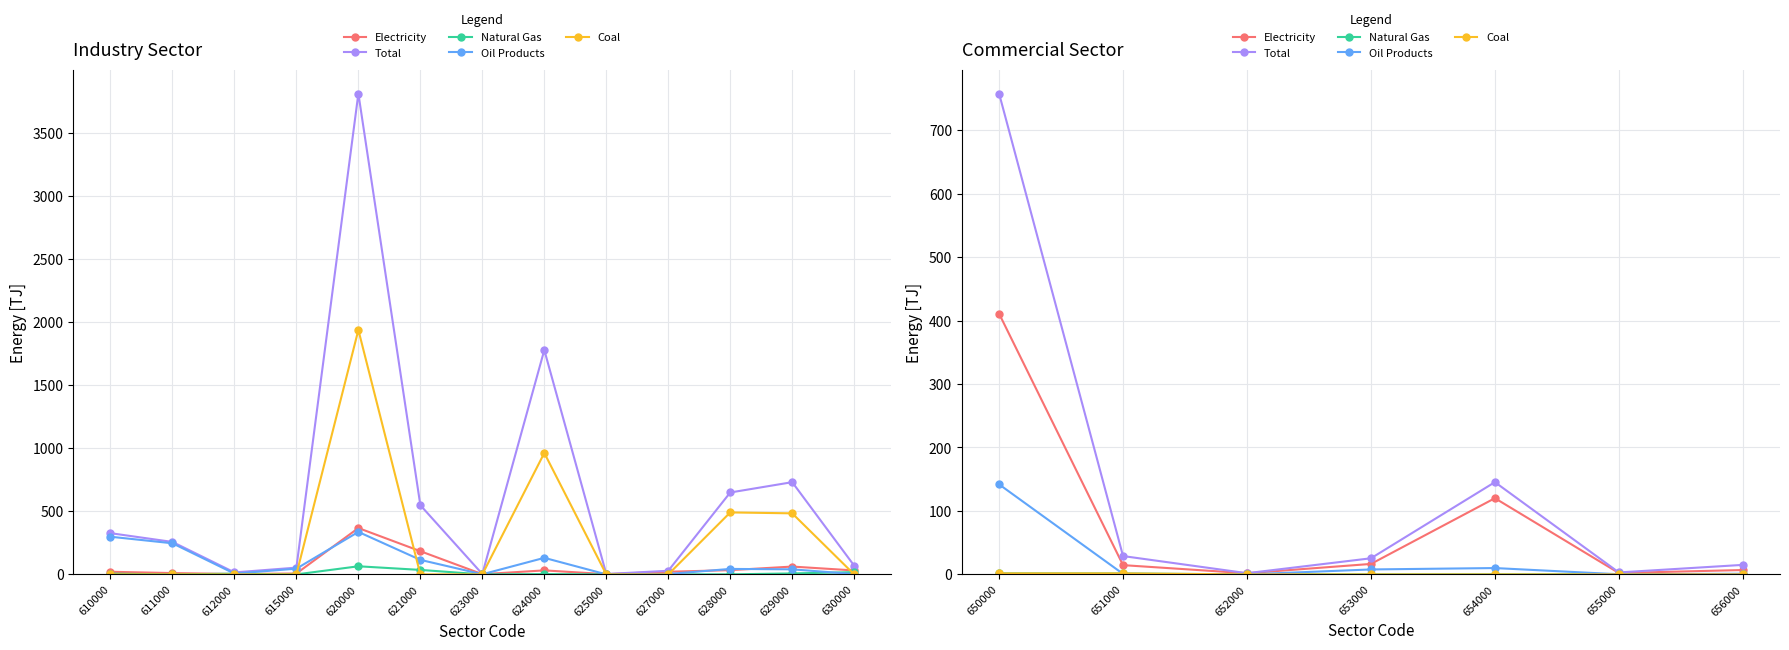

How many values in the Oil Products series are below 1?

3